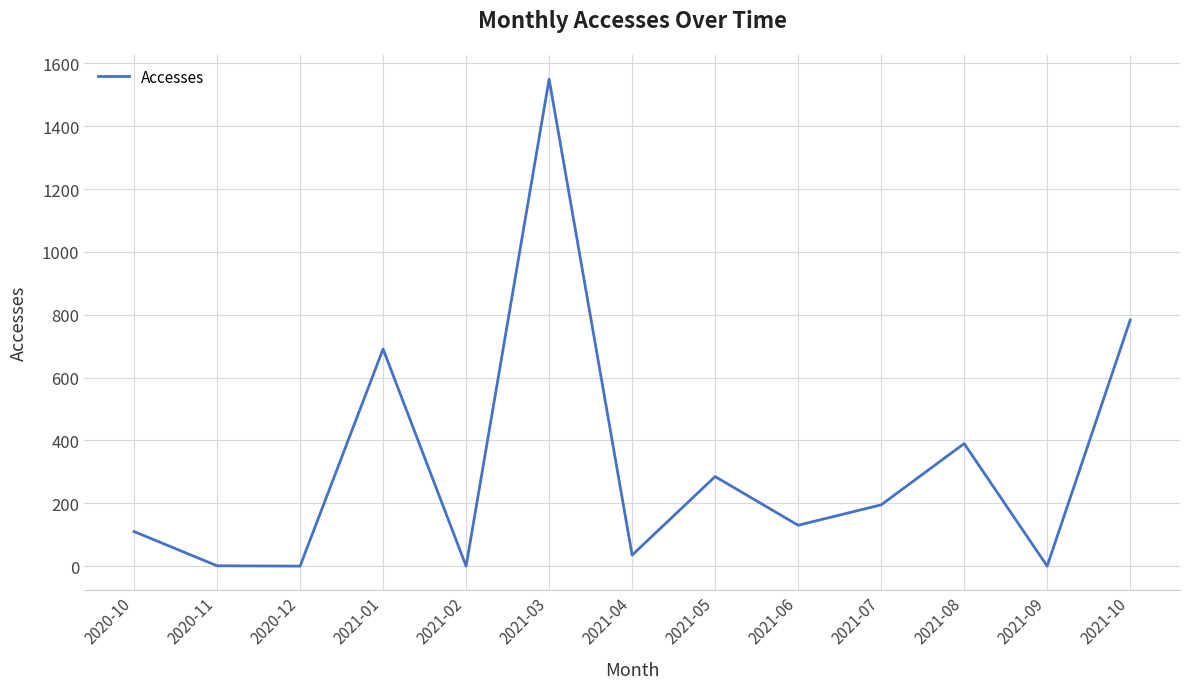

True or false: the data shows 130 at 2021-06.

True